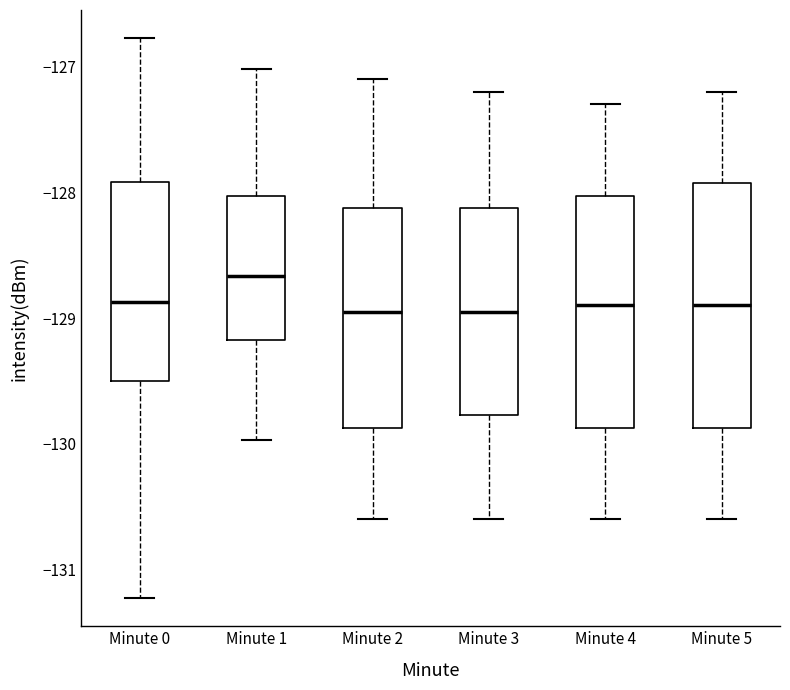

Which box's median line is the highest?

Minute 1